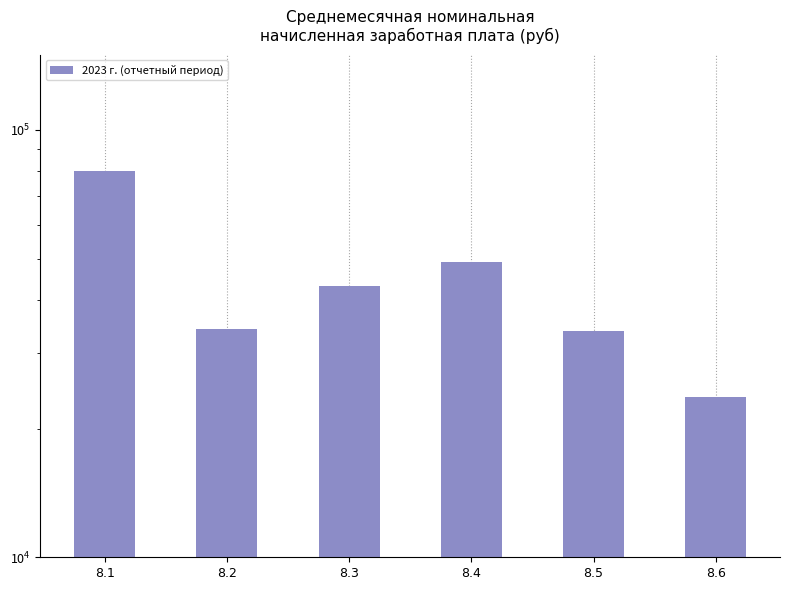

What is the value of the 6th bar from the left?

23780.5